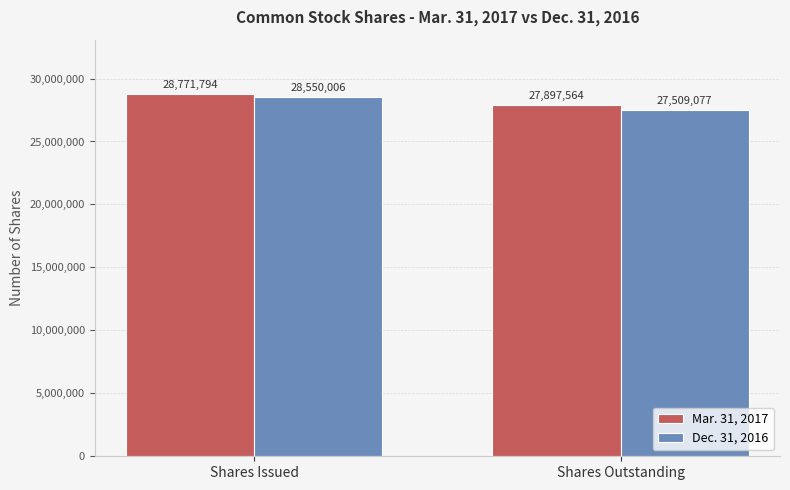

At which category is the sum across all series the highest?

Shares Issued